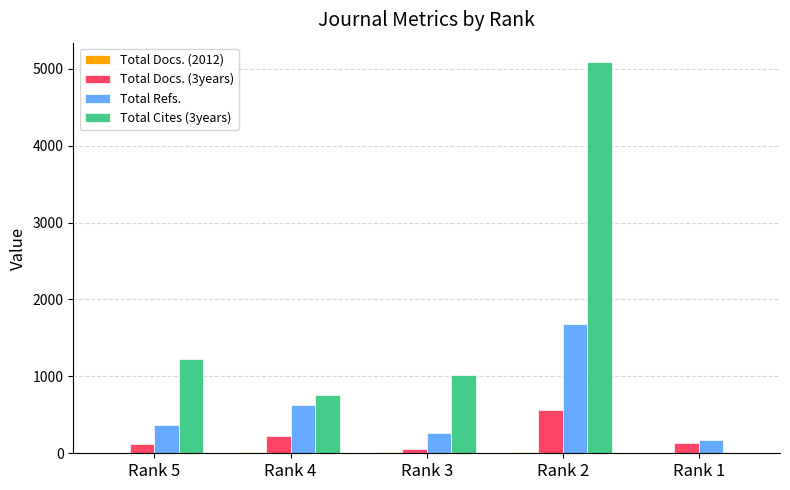

Which series changed the most between Rank 4 and Rank 1?

Total Cites (3years)